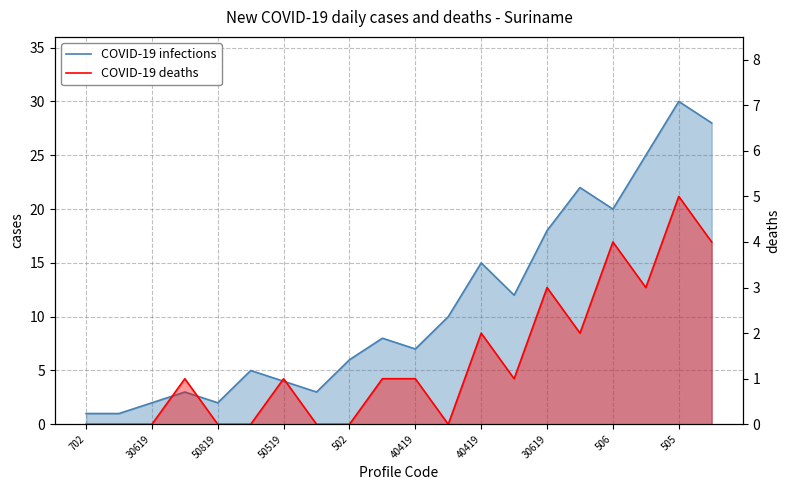

What is the label of the 6th point from the left?

40419